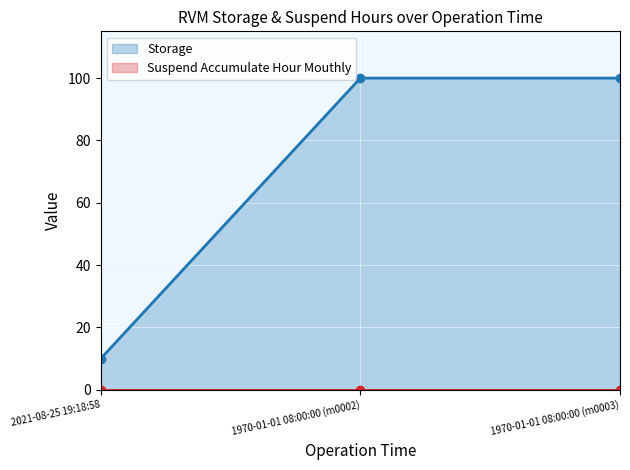

At which label does Suspend Accumulate Hour Mouthly reach its minimum?

2021-08-25 19:18:58